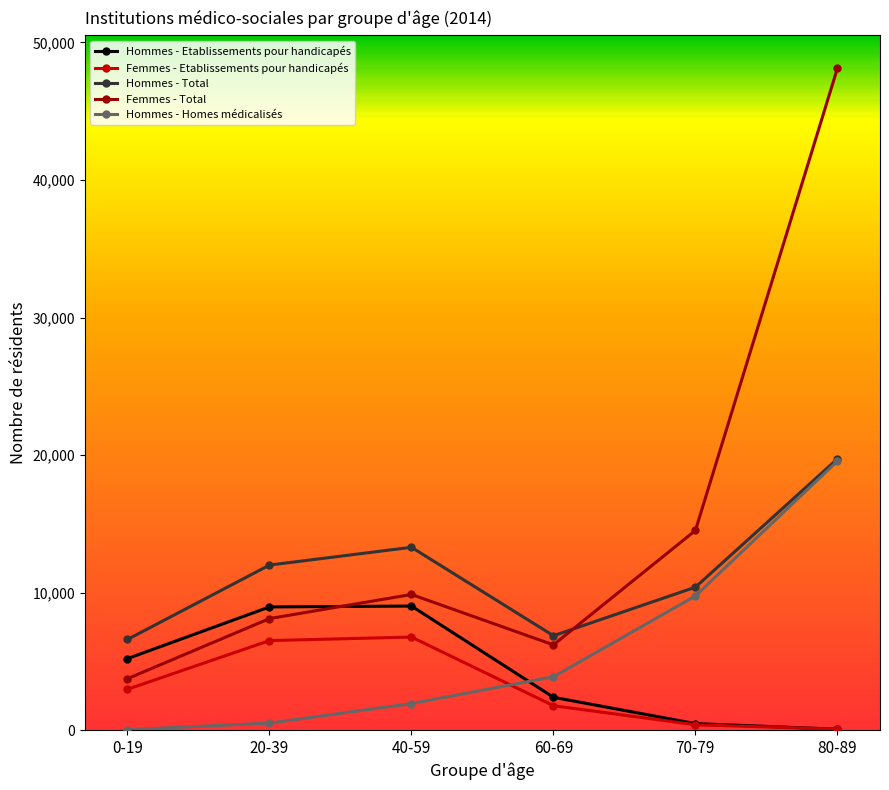

How many values in the Femmes - Total series exceed 9867?

2